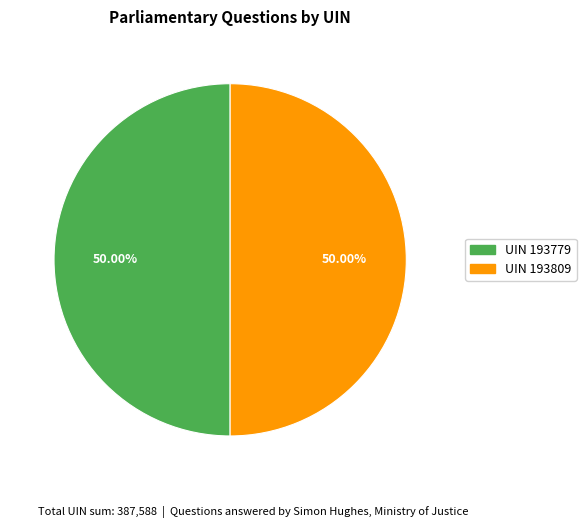

What is the largest slice in the pie chart?

193809